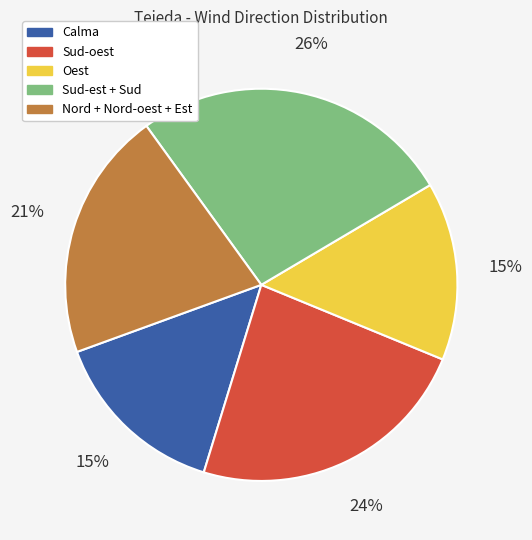

To the nearest percent, what is the difference between the Nord + Nord-oest + Est and Oest slice percentages?

6%